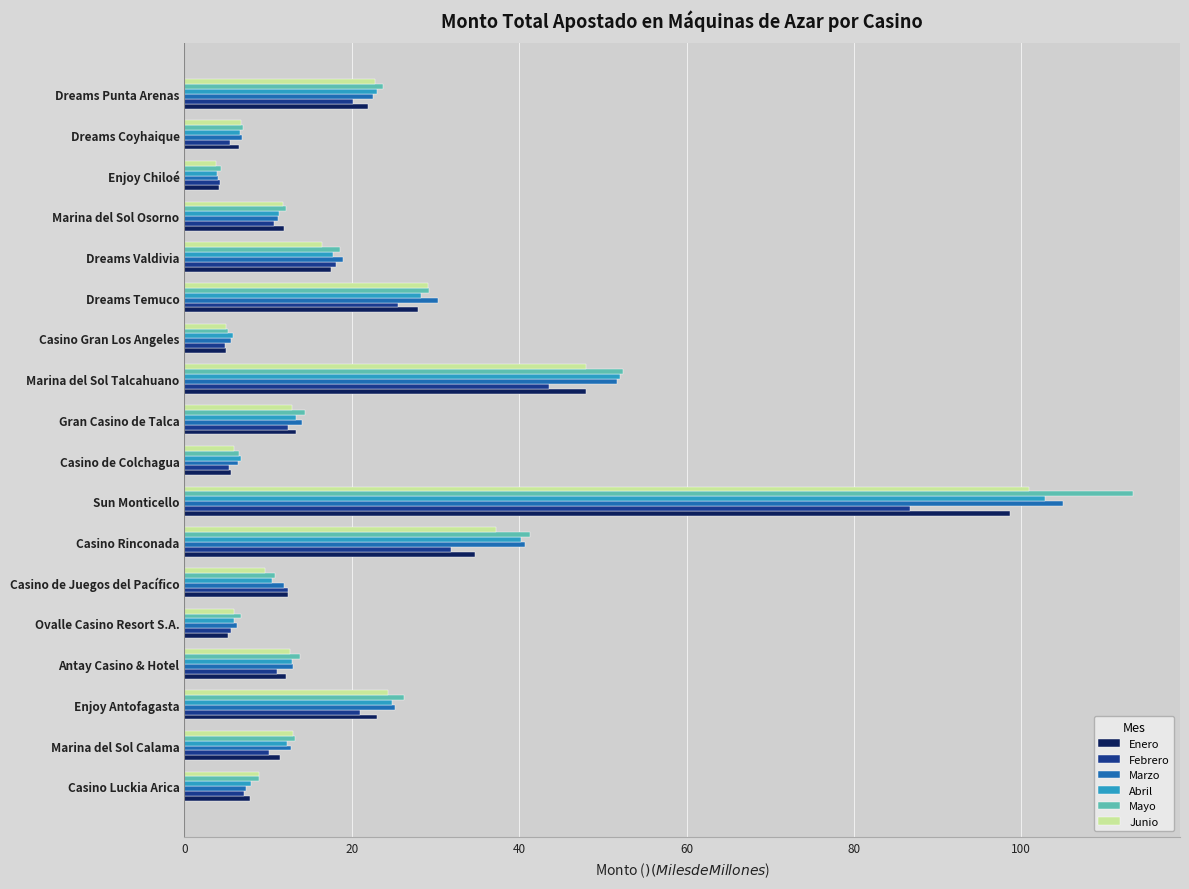

At which label is Febrero closest to 45?

Marina del Sol Talcahuano